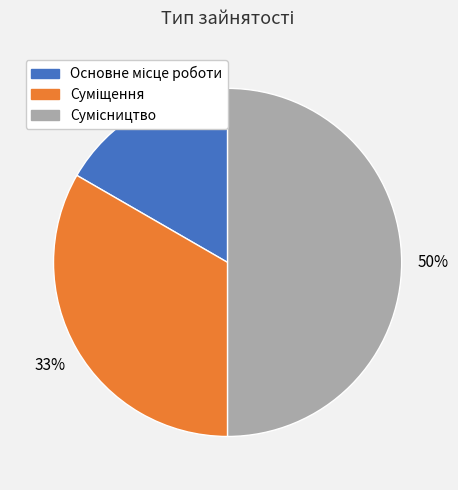

To the nearest percent, what is the difference between the largest and smallest slice percentages?

33%